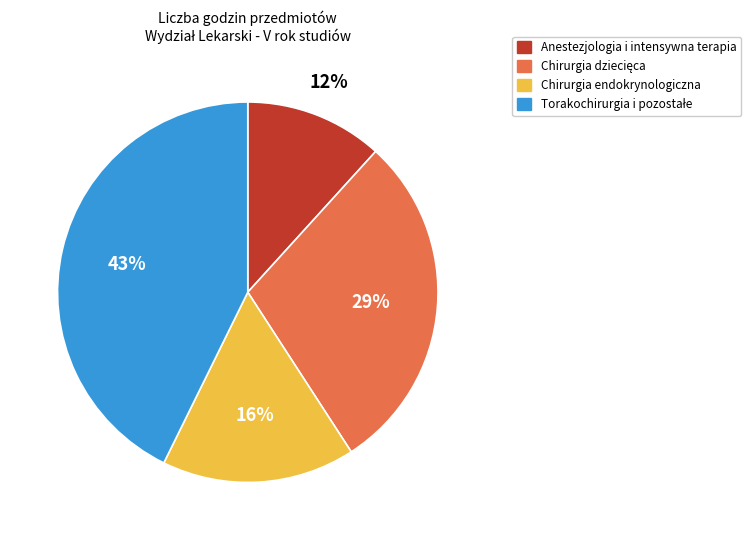

Does any single category account for the majority?

No